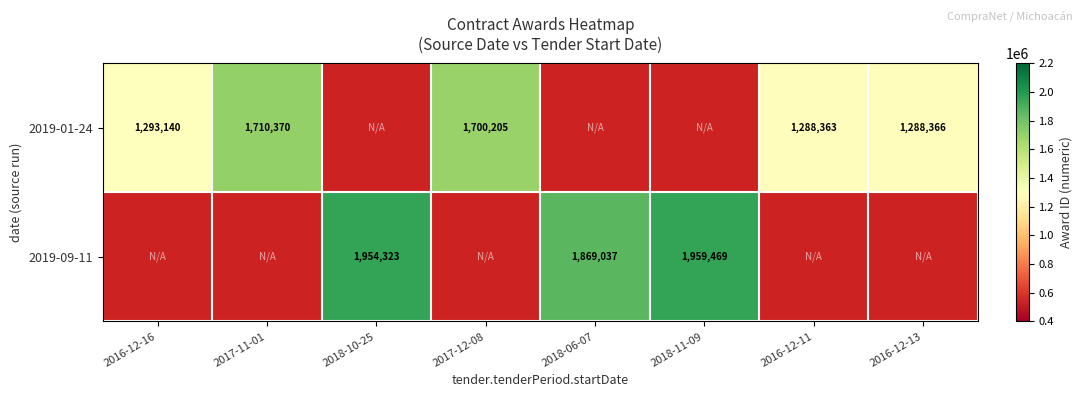

The value of 2019-09-11 at 2018-11-09 is 3024099. True or false?

False